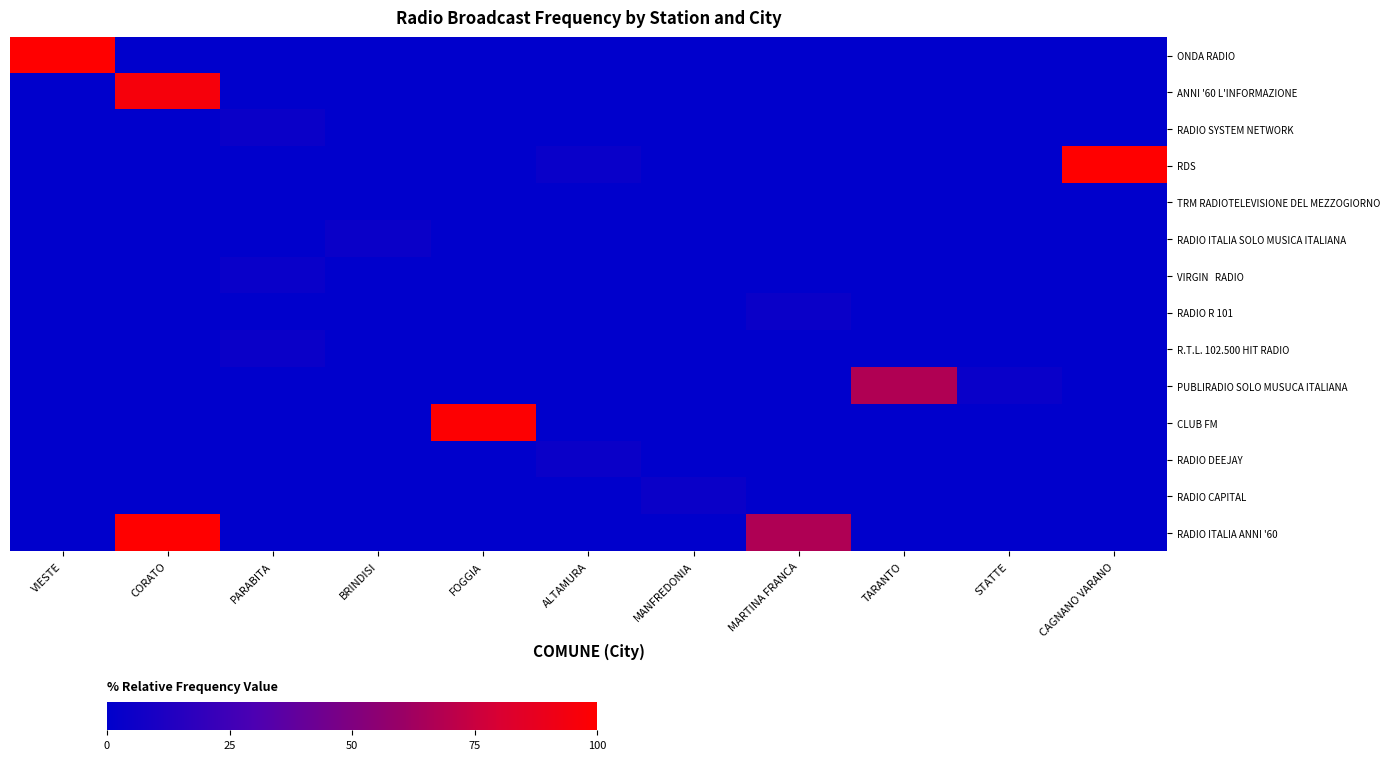

Which series changed the most between MARTINA FRANCA and CAGNANO VARANO?

RDS